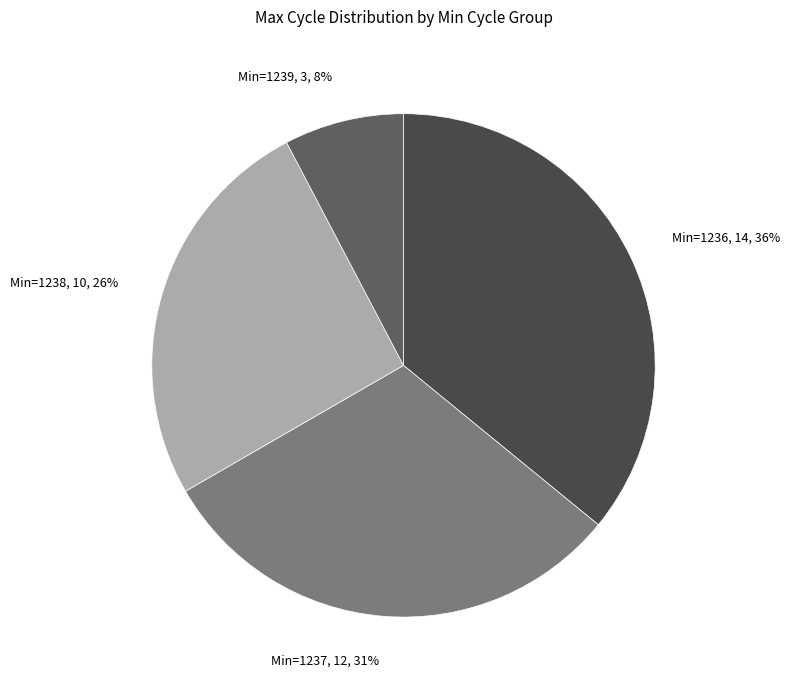

Which has a higher value, Min=1238, 10, 26% or Min=1239, 3, 8%?

Min=1238, 10, 26%